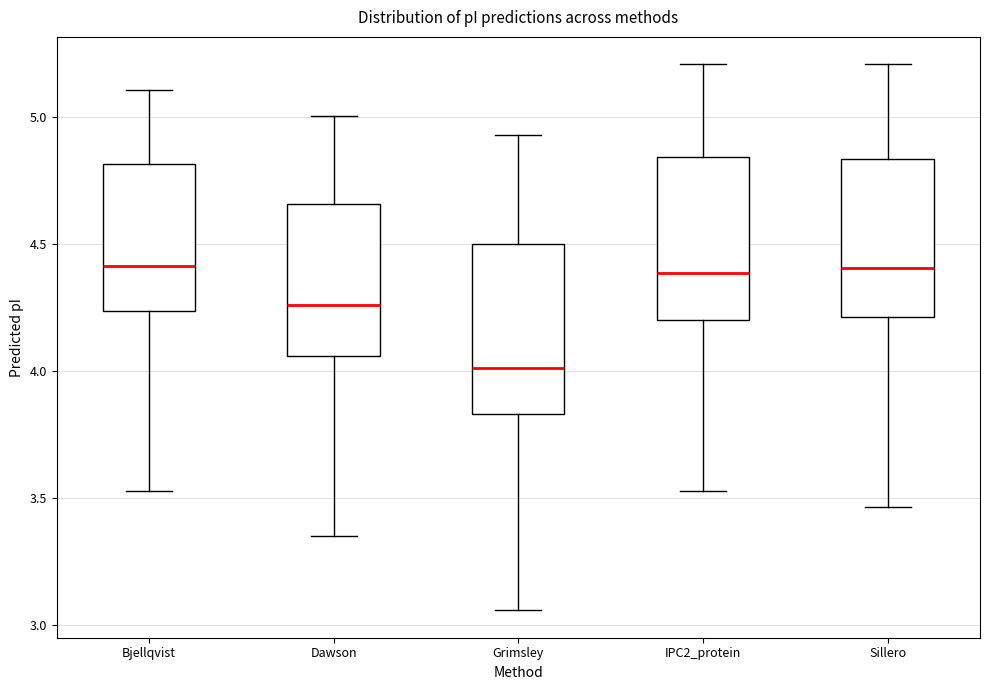

Reading left to right, transcribe this box plot: for each box, give where its median line is, the range the box spans, and where its two whiskers end, as read against the y-axis. The values are not printed on the chart, so give them approximately, as read against the axis.

Bjellqvist: median 4.40, box 4.25 to 4.80, whiskers 3.55 to 5.10
Dawson: median 4.25, box 4.05 to 4.65, whiskers 3.35 to 5.00
Grimsley: median 4.00, box 3.85 to 4.50, whiskers 3.05 to 4.95
IPC2_protein: median 4.40, box 4.20 to 4.85, whiskers 3.55 to 5.20
Sillero: median 4.40, box 4.20 to 4.85, whiskers 3.45 to 5.20